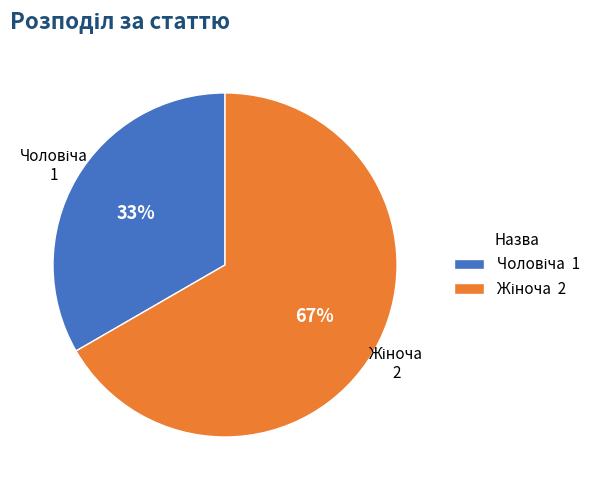

To the nearest percent, what is the average slice percentage?

50%